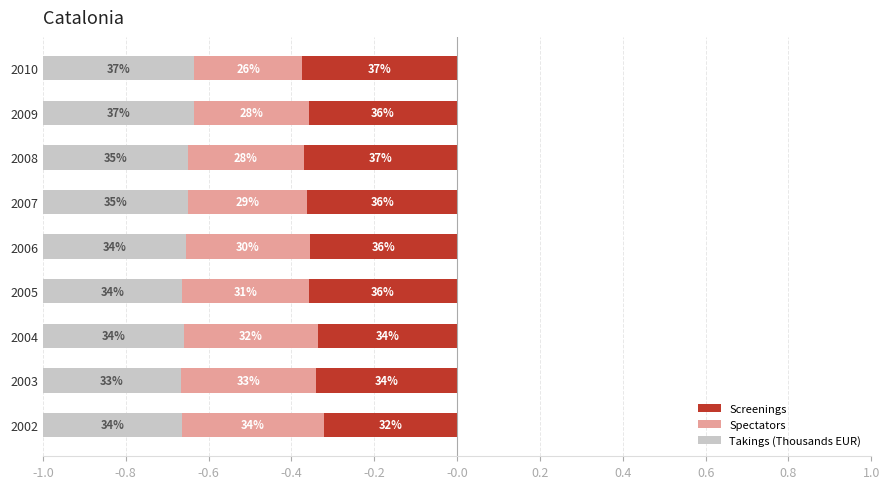

Count the number of data series in this chart.

3